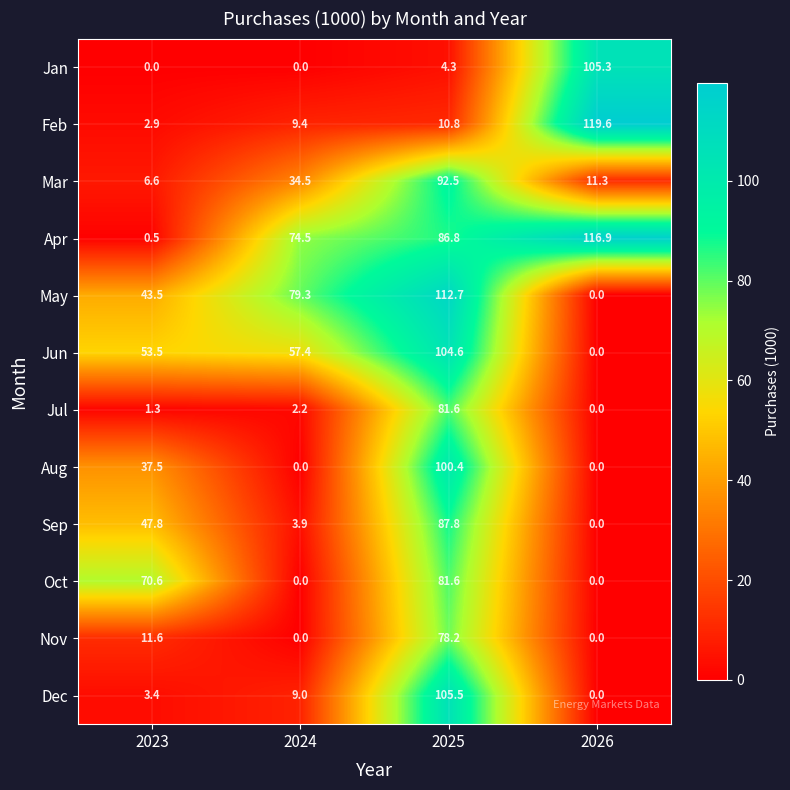

How many categories are shown in the chart?

4